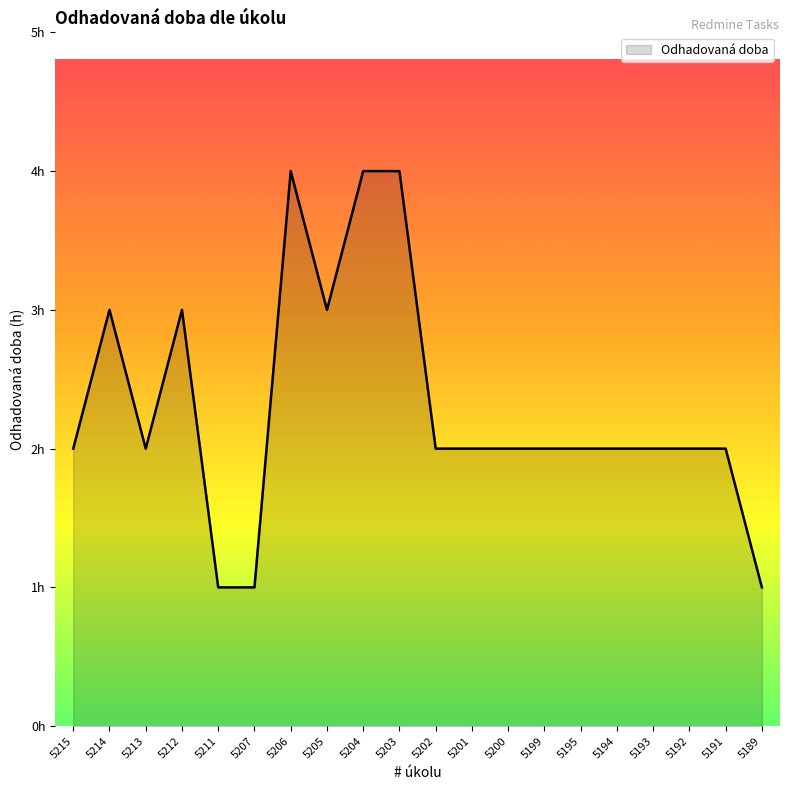

Is this an area chart (filled region under the line)?

Yes